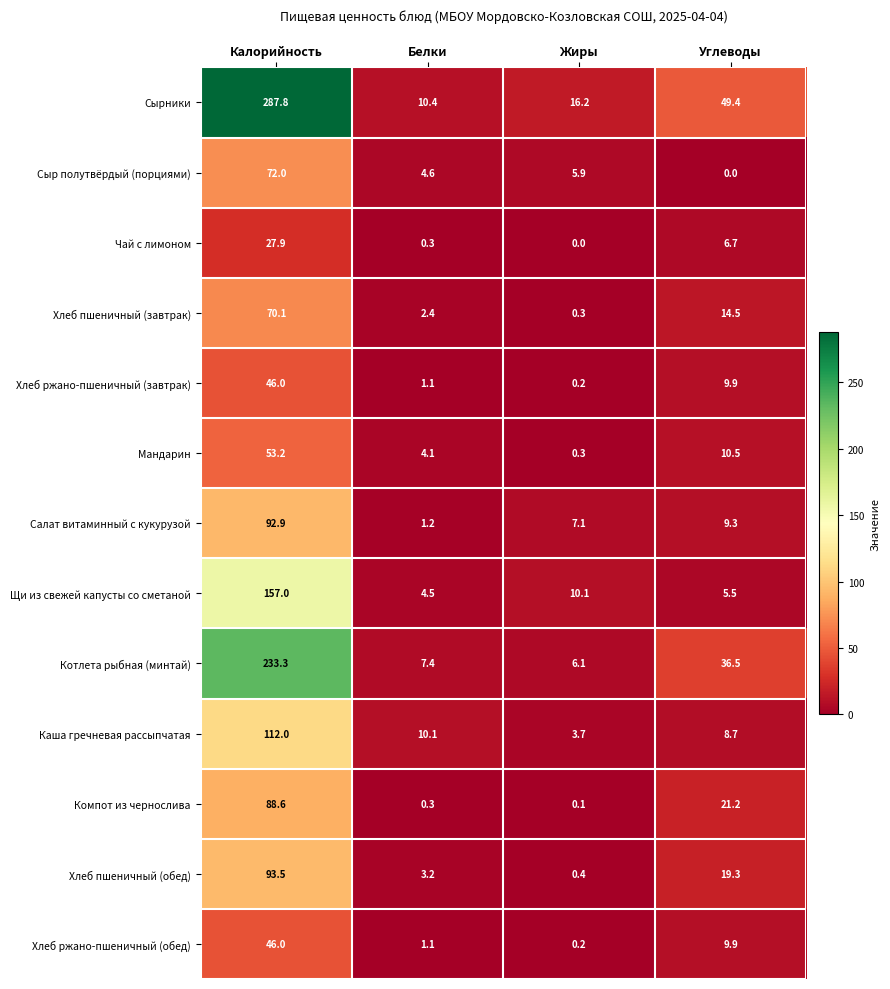

Which label corresponds to the largest value in the chart?

Калорийность